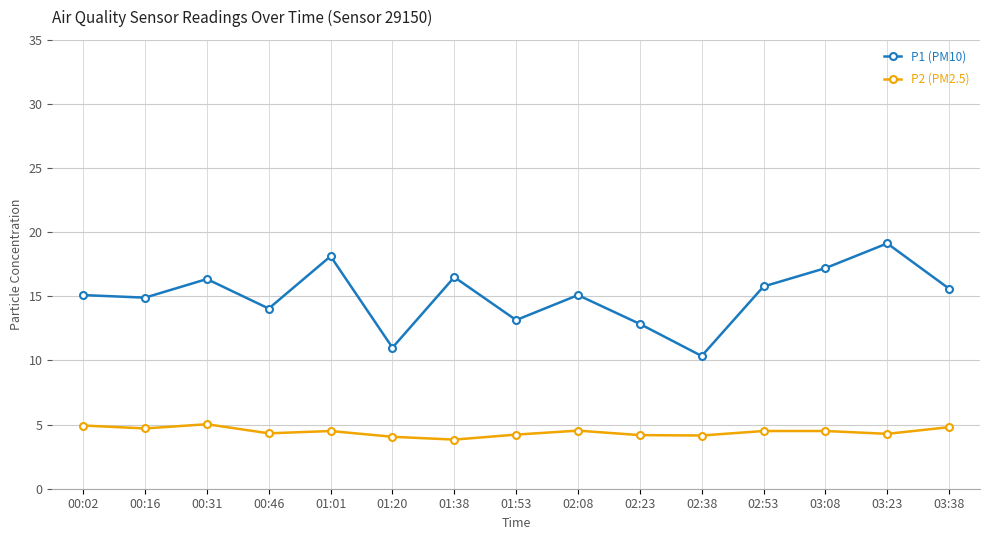

What is the spread (max minus min) of values at 02:08?

10.6